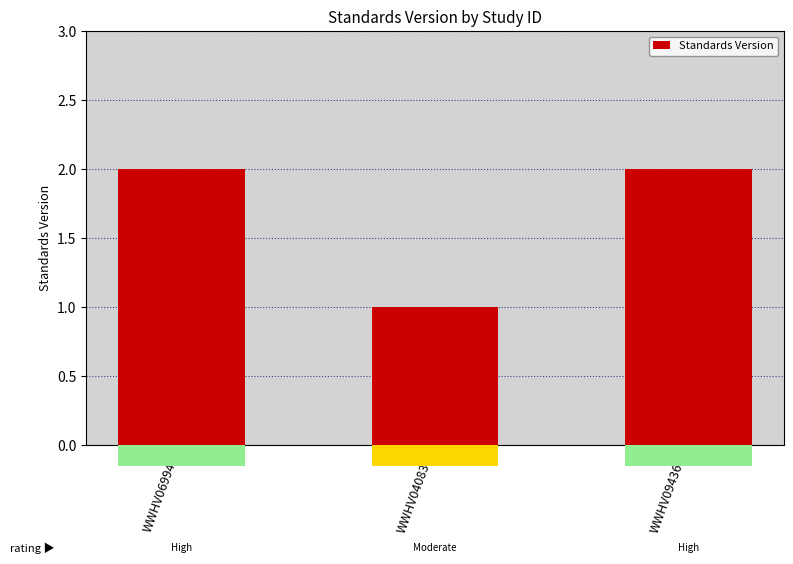

What position from the right is WWHV040837?

2